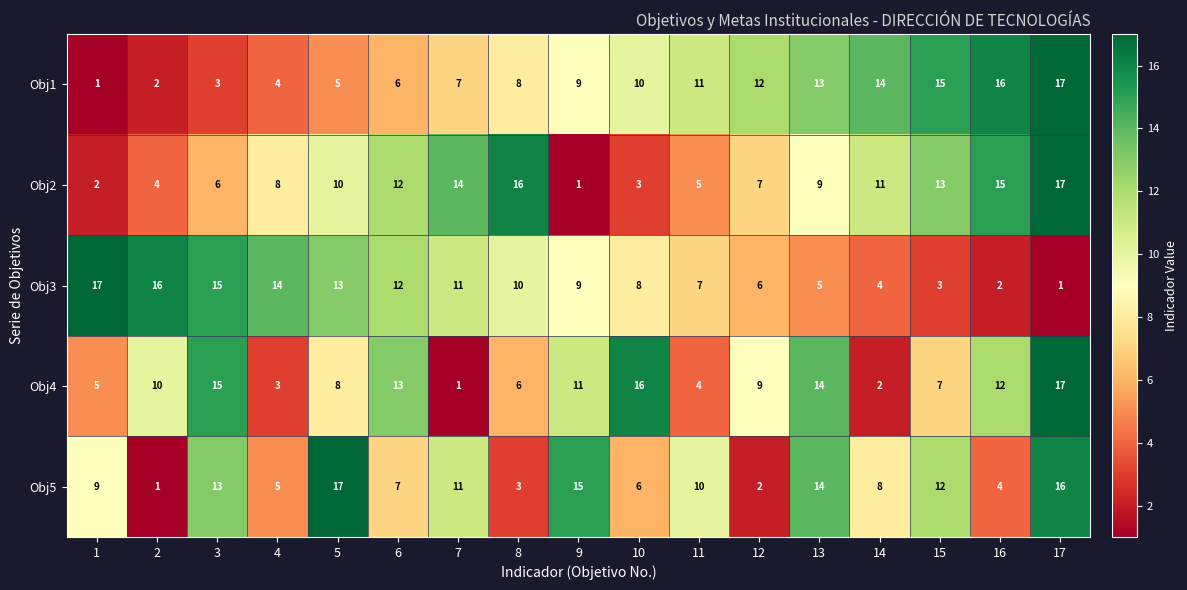

What is the average value of the Obj5 series?

9